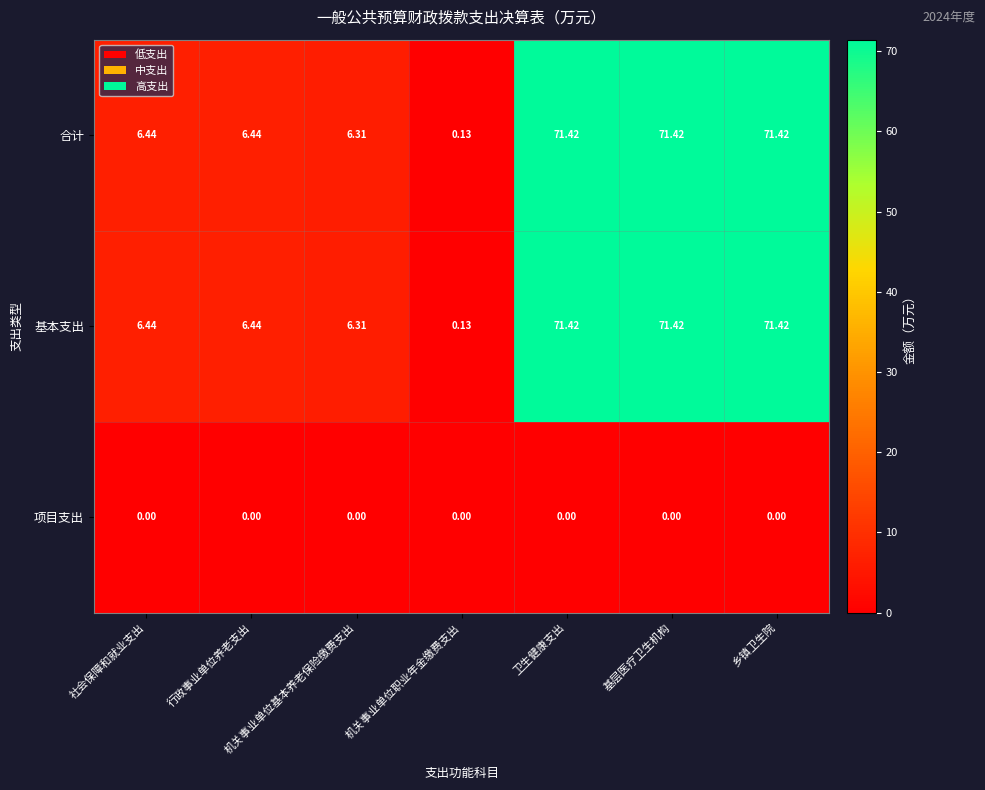

Which category has the lowest value in the 基本支出 series?

机关事业单位职业年金缴费支出